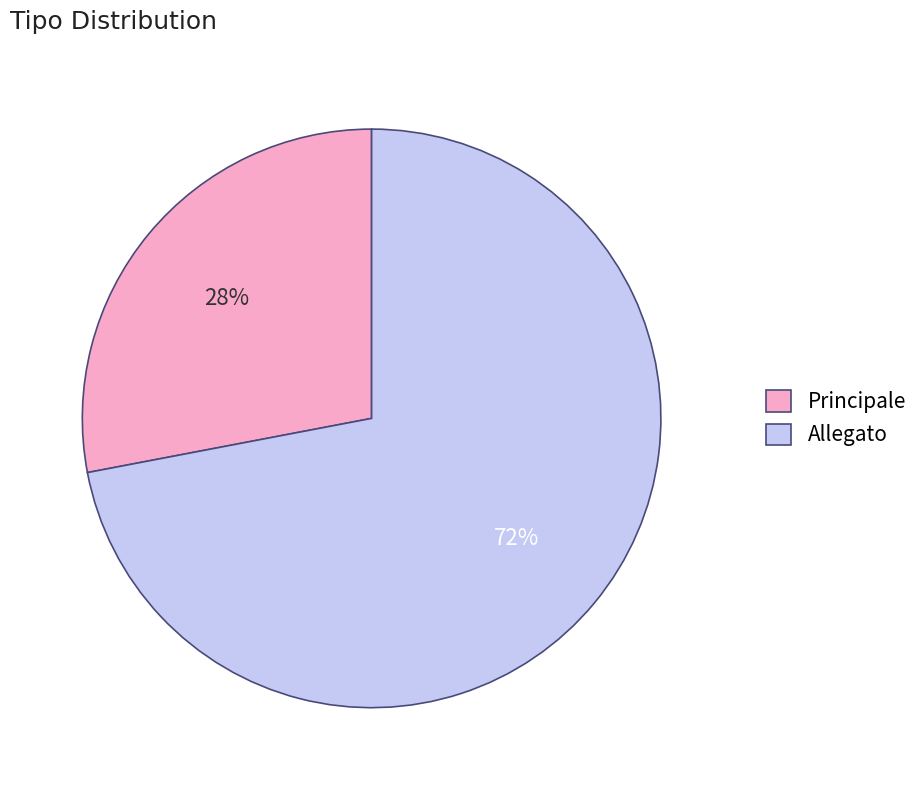

True or false: Allegato accounts for 72% of the total.

True